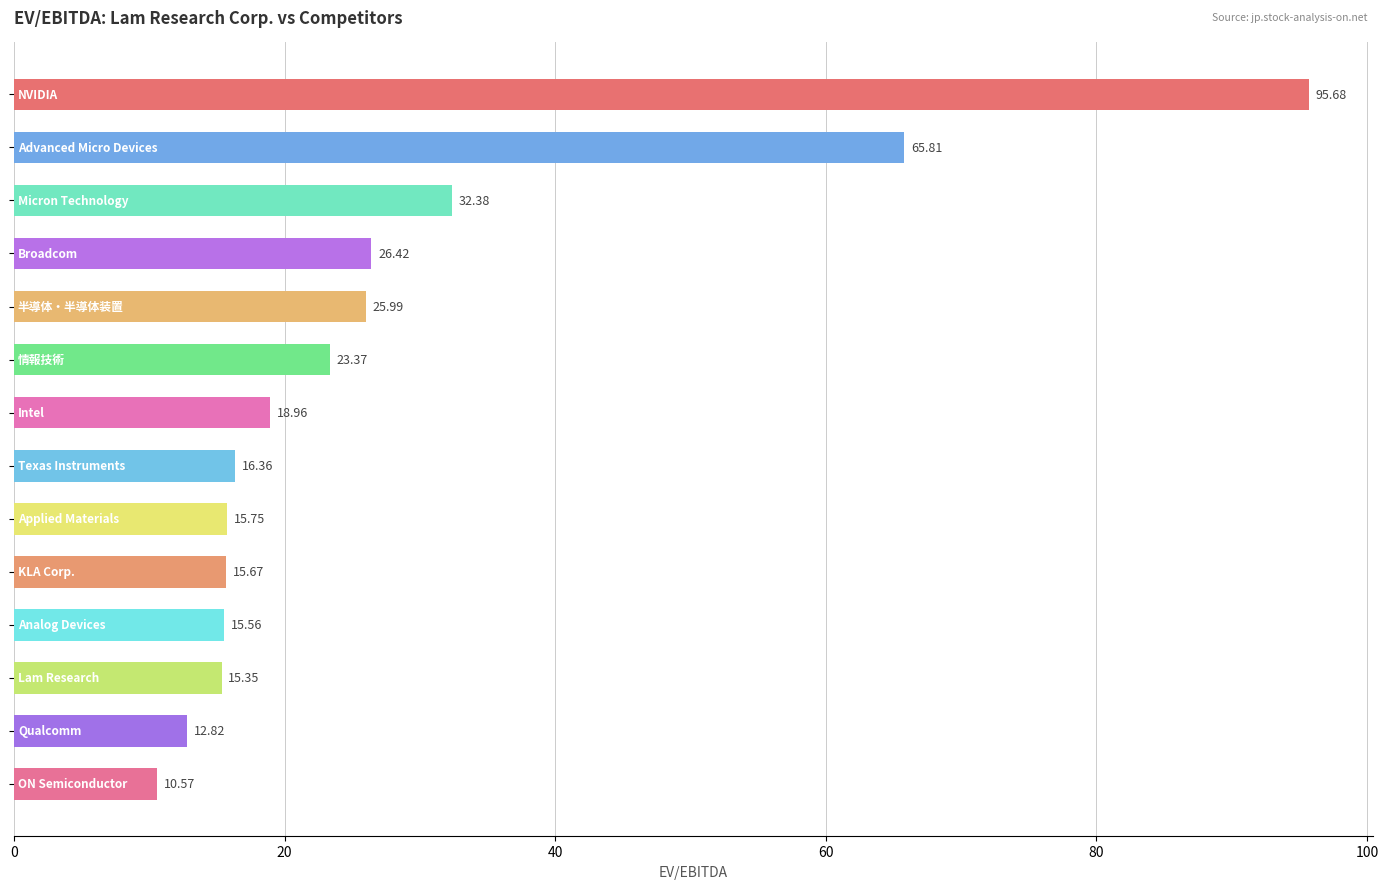

What is the average value?

27.9